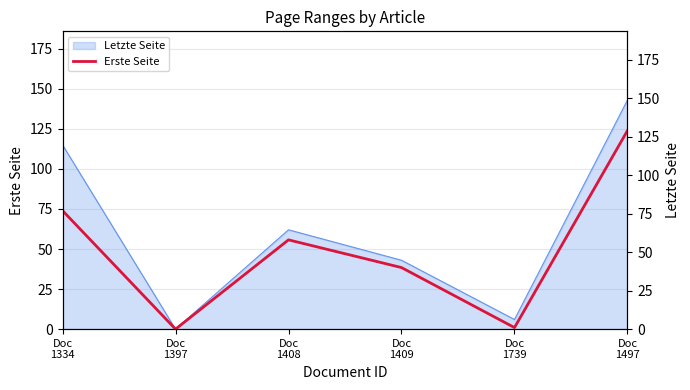

What is the value of the 5th point from the left?

1